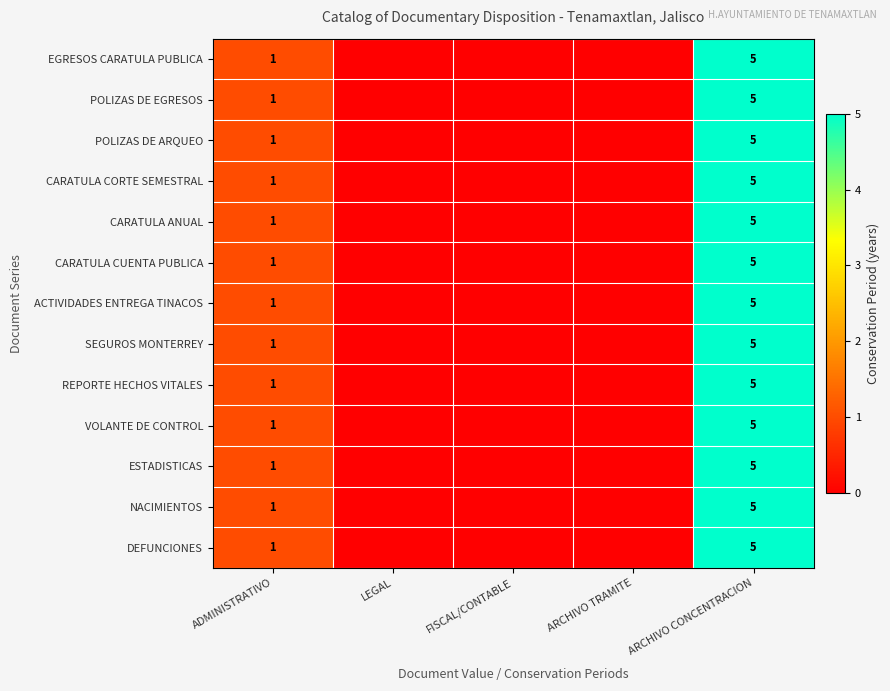

True or false: ACTIVIDADES ENTREGA TINACOS has a value of 1 at ADMINISTRATIVO.

True